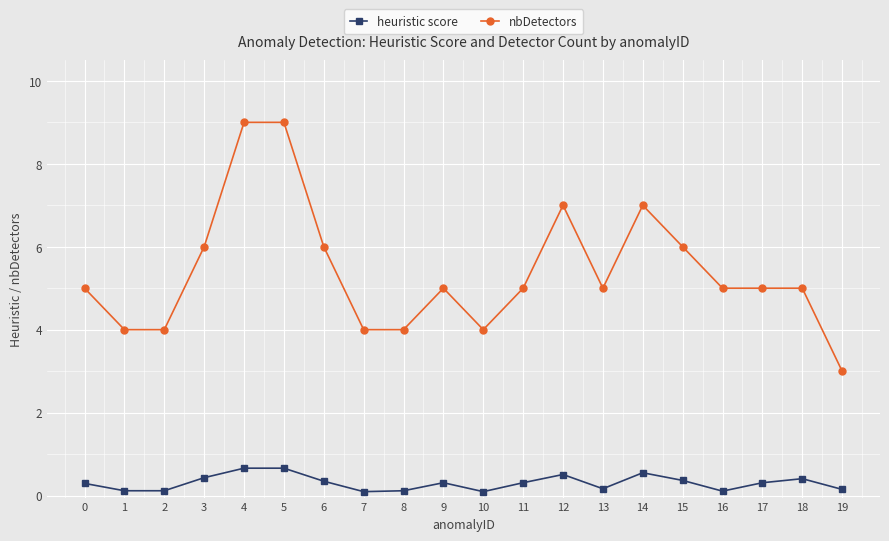

What is the sum of all heuristic score values?

6.1